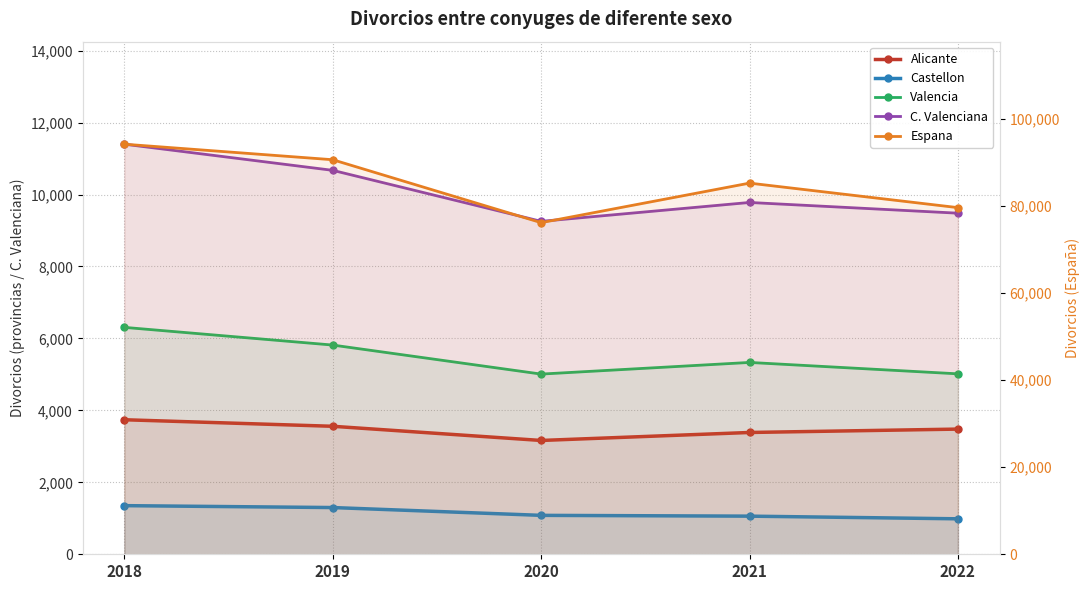

What is the greatest value displayed?

94112